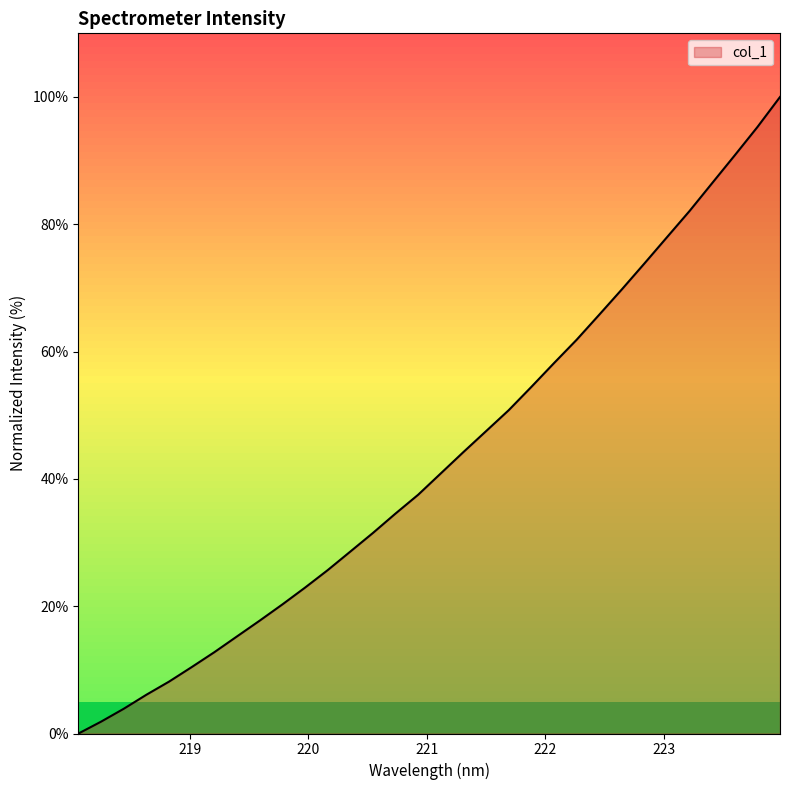

What is the maximum value shown in the chart?

100.0